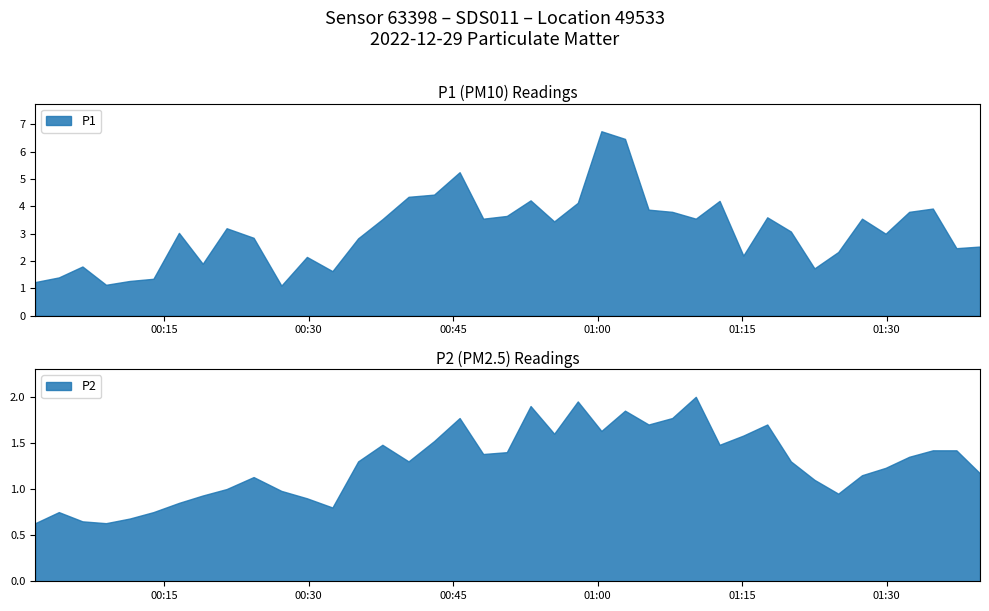

How many interior local valleys does the P1 series have?

11